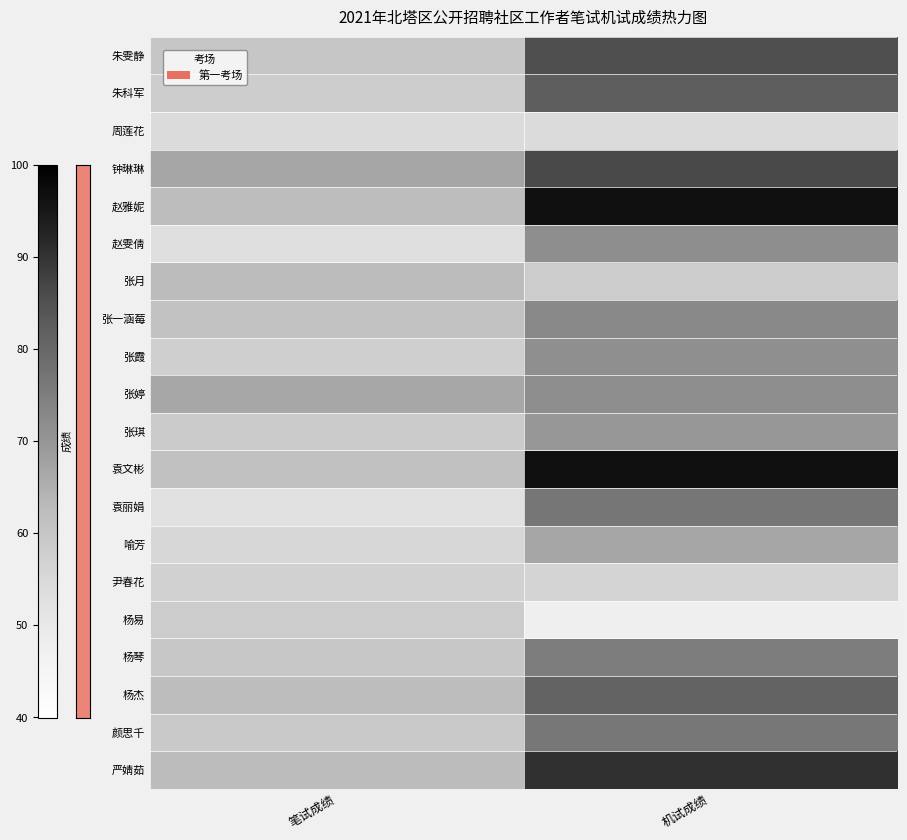

What is the minimum value shown in the chart?

47.6